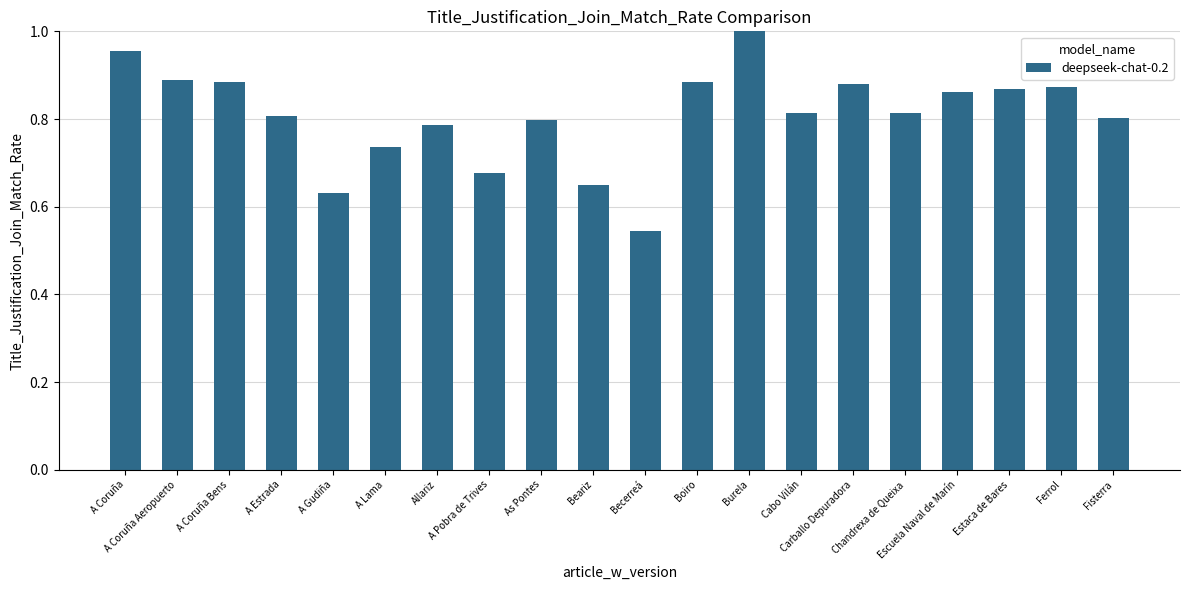

How many data points does each series have?

20